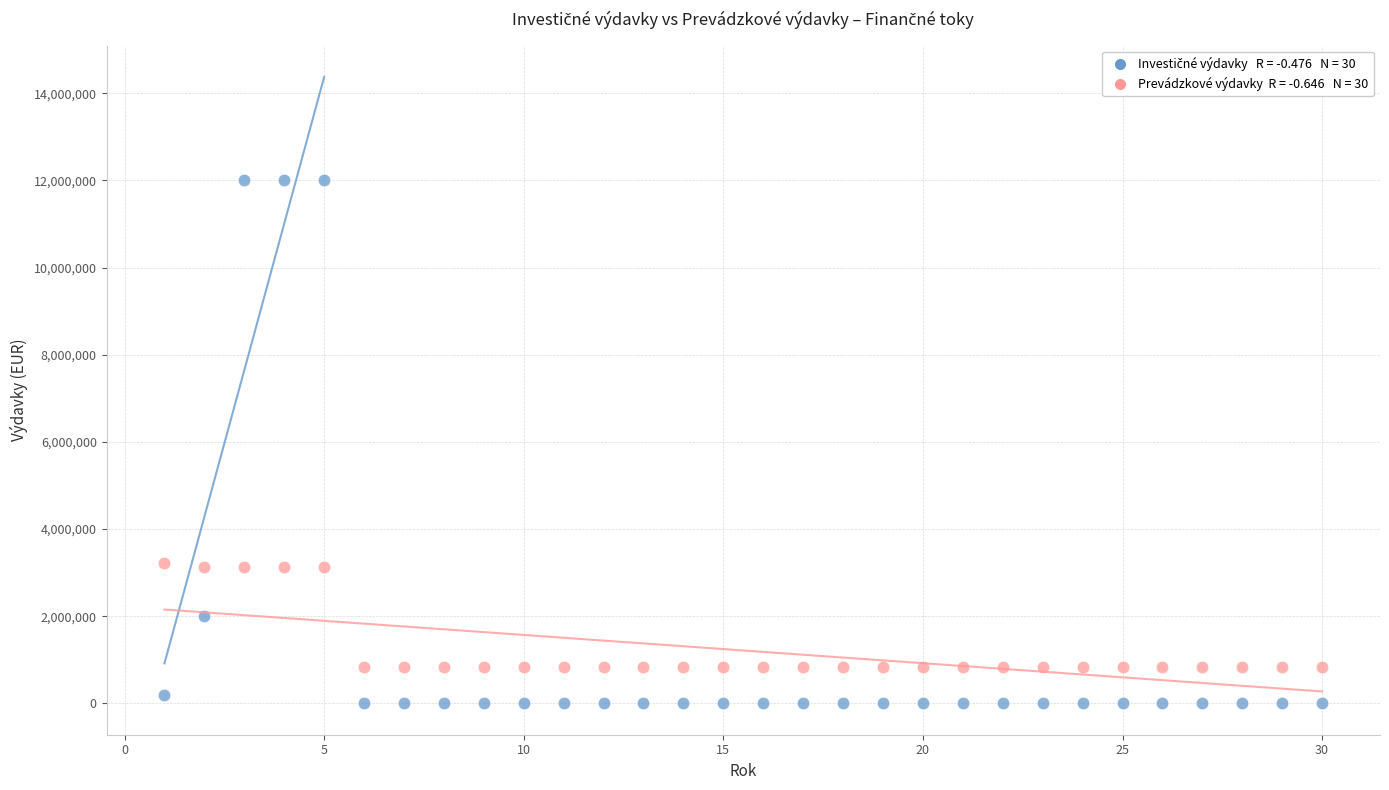

Across all data points, what is the range of Y values (max minus min)?

12011650.0